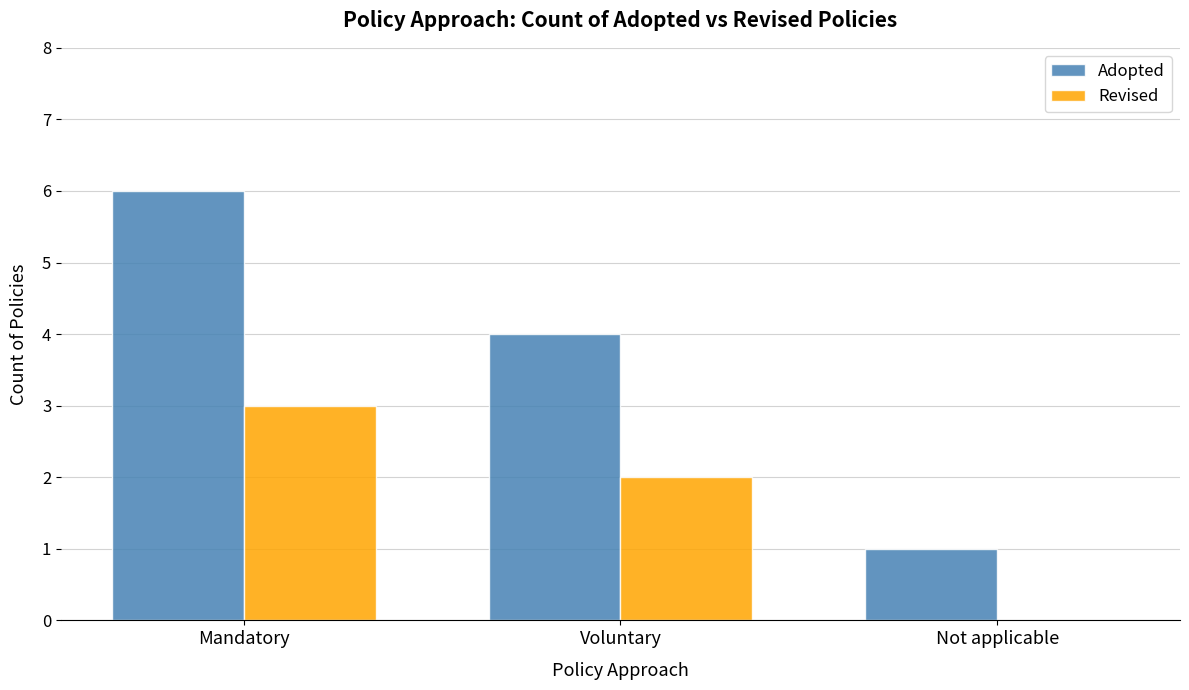

The value of Revised at Not applicable is -2. True or false?

False